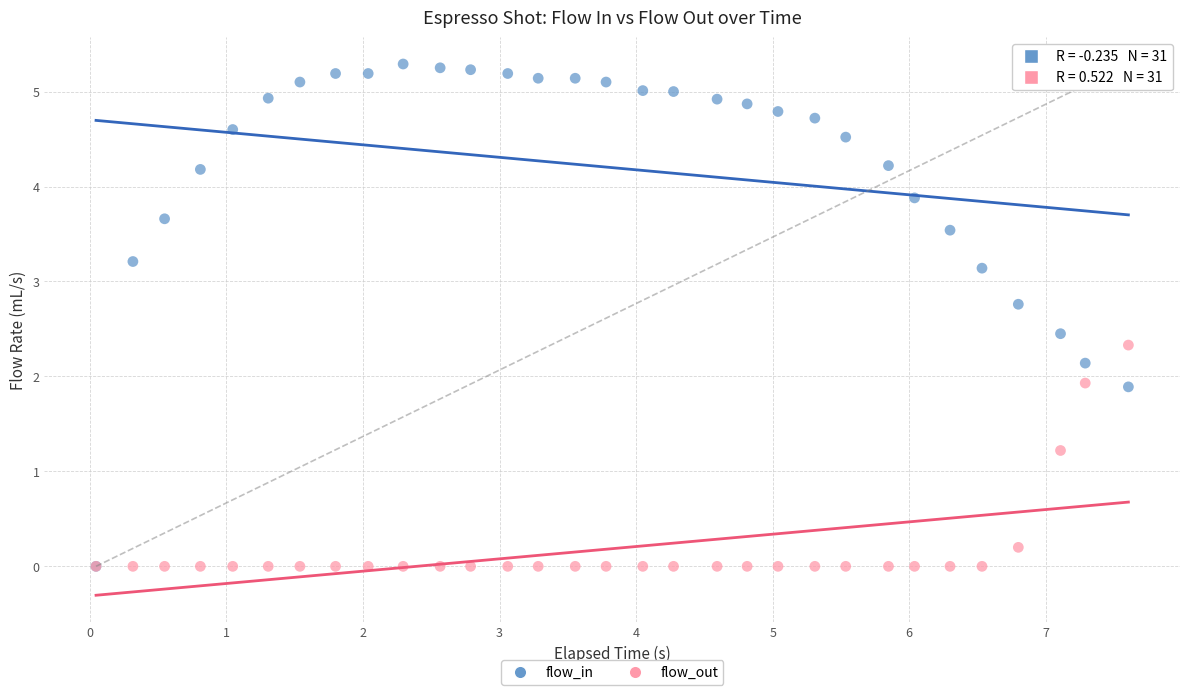

What are all the series names shown in the legend?

flow_in, flow_out